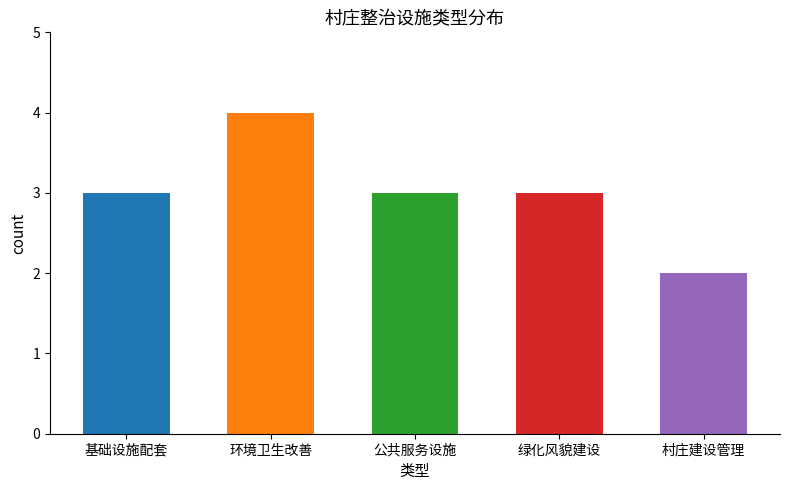

What is the approximate value at 环境卫生改善?

4